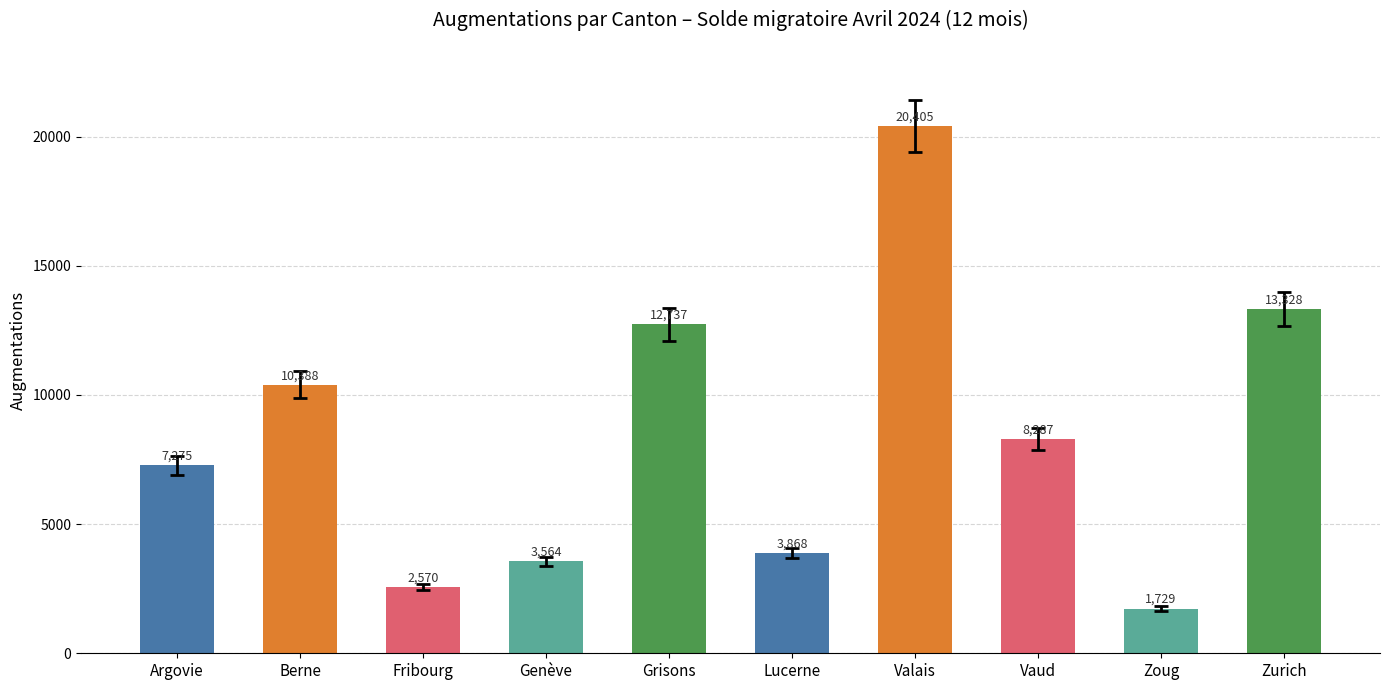

What is the ratio of the value at Zoug to the value at Valais?

0.1